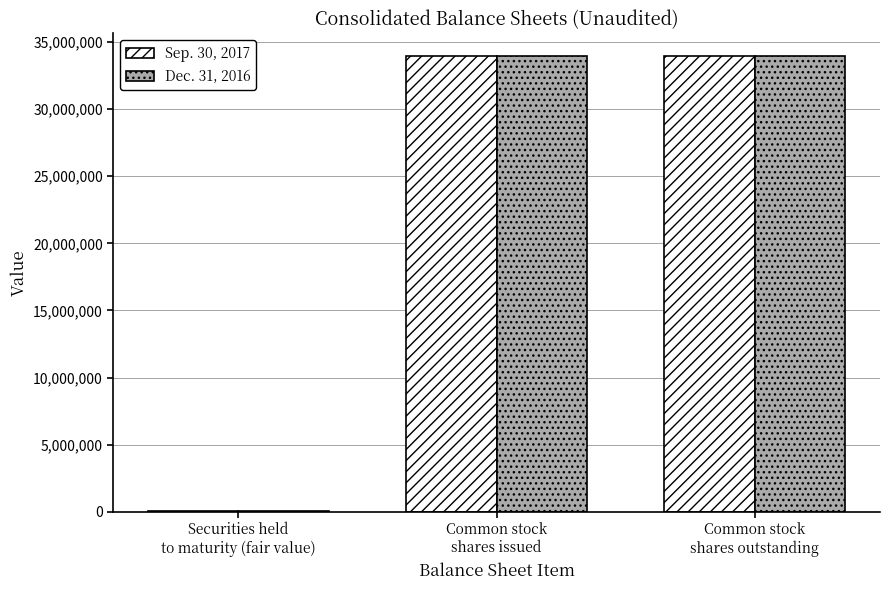

What is the highest value of the Dec. 31, 2016 series?

33940788